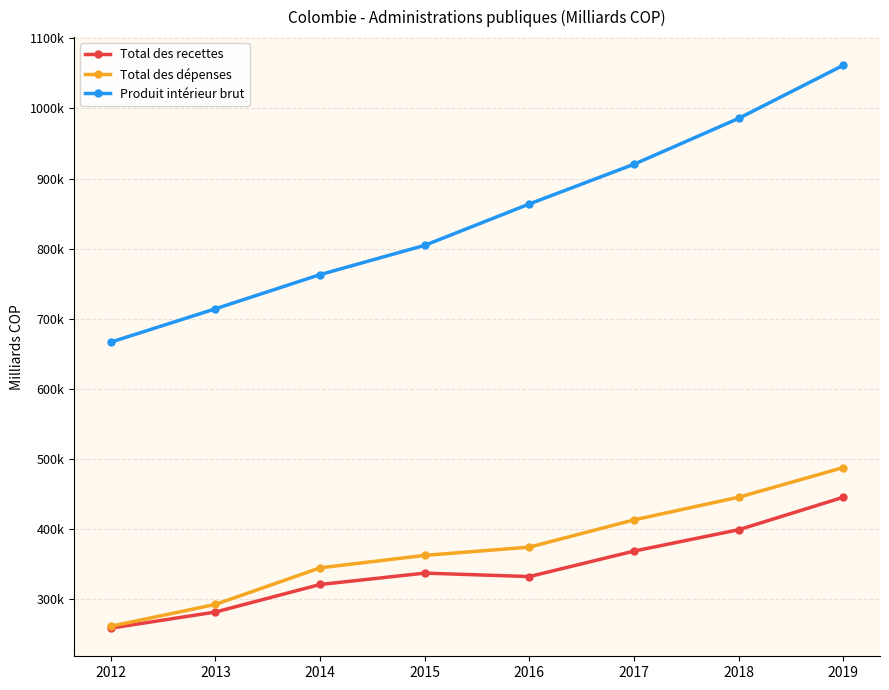

Which has a higher value, 2013 or 2016?

2016